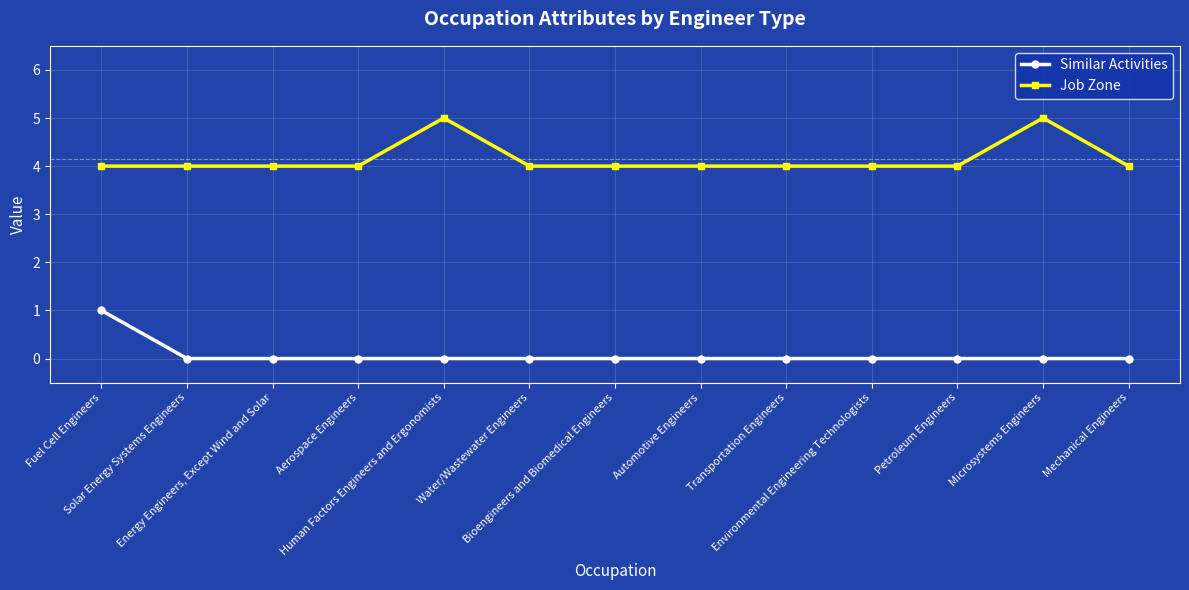

How many Similar Activities values are between 0 and 1?

13